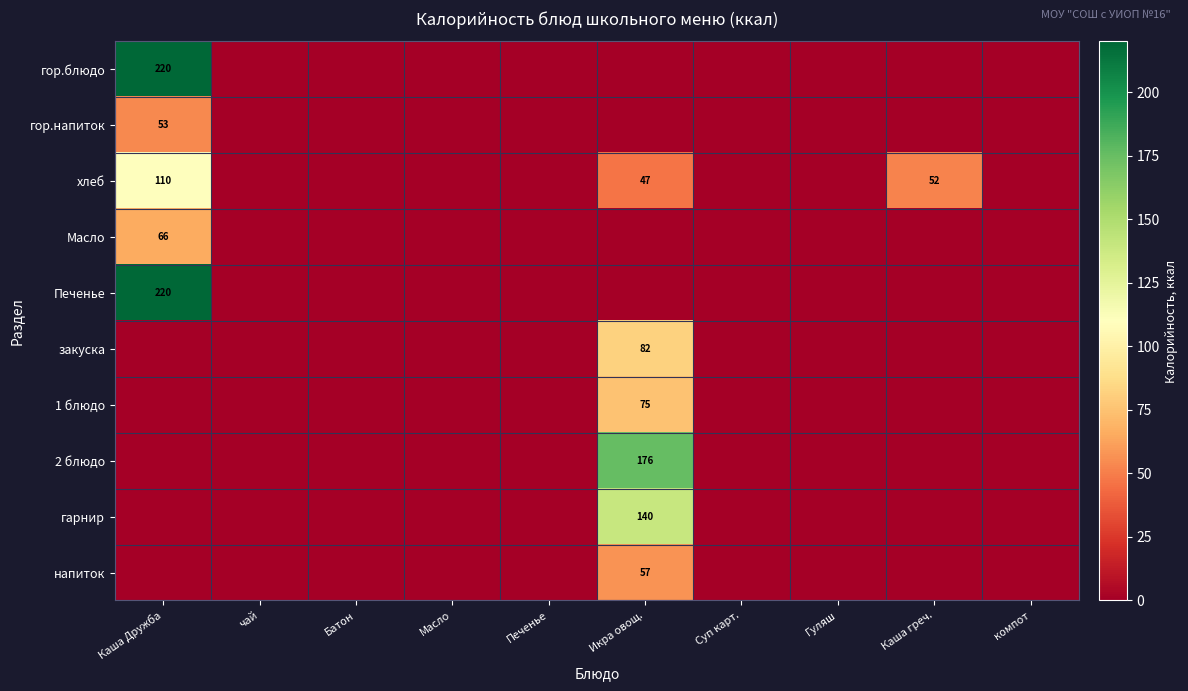

True or false: 1 блюдо has a value of 75 at Икра овощ..

True